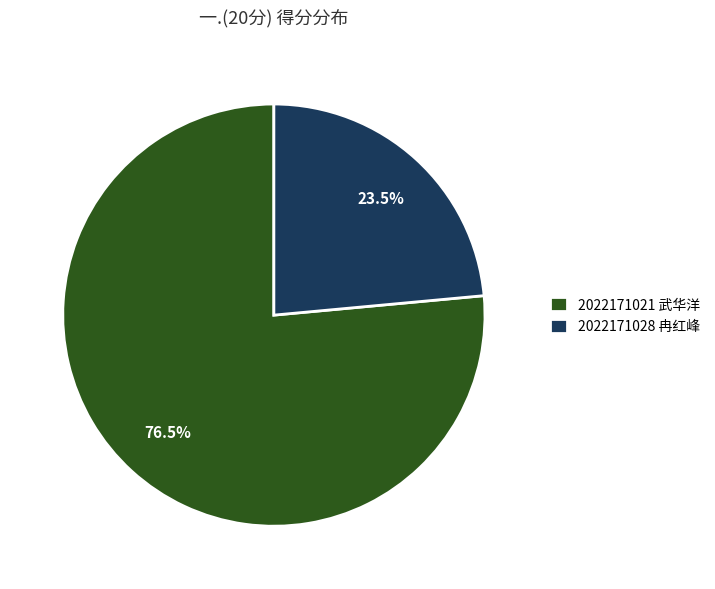

True or false: 2022171028 冉红峰 accounts for 10% of the total.

False